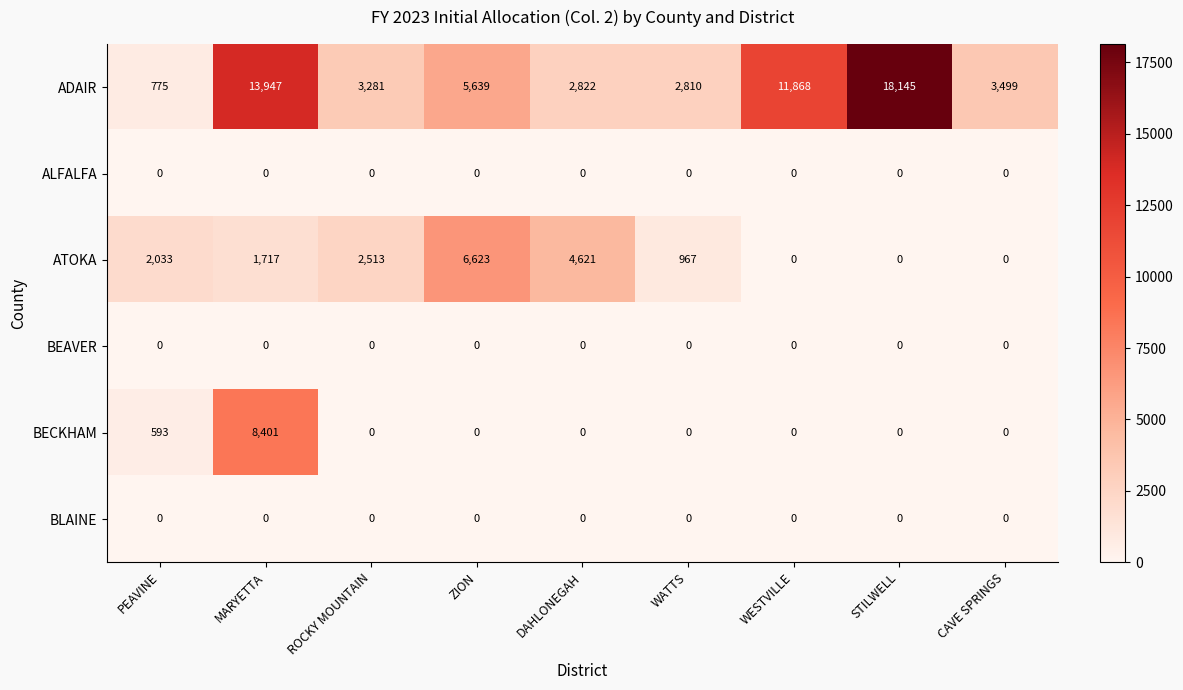

At which category is the sum across all series the highest?

MARYETTA